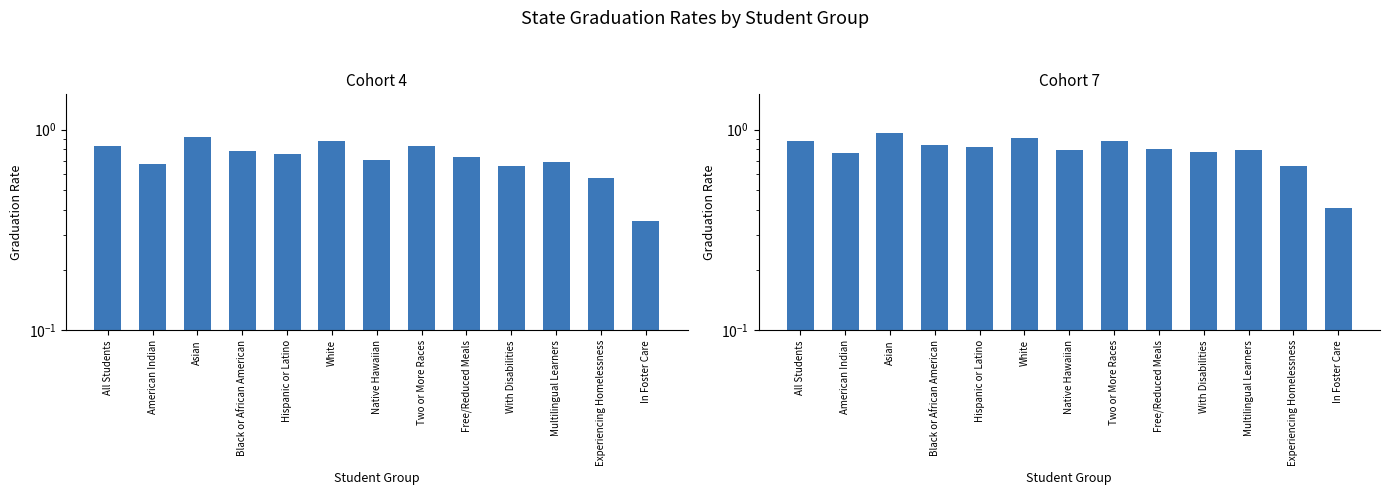

At how many categories does at least one series exceed 0?

13